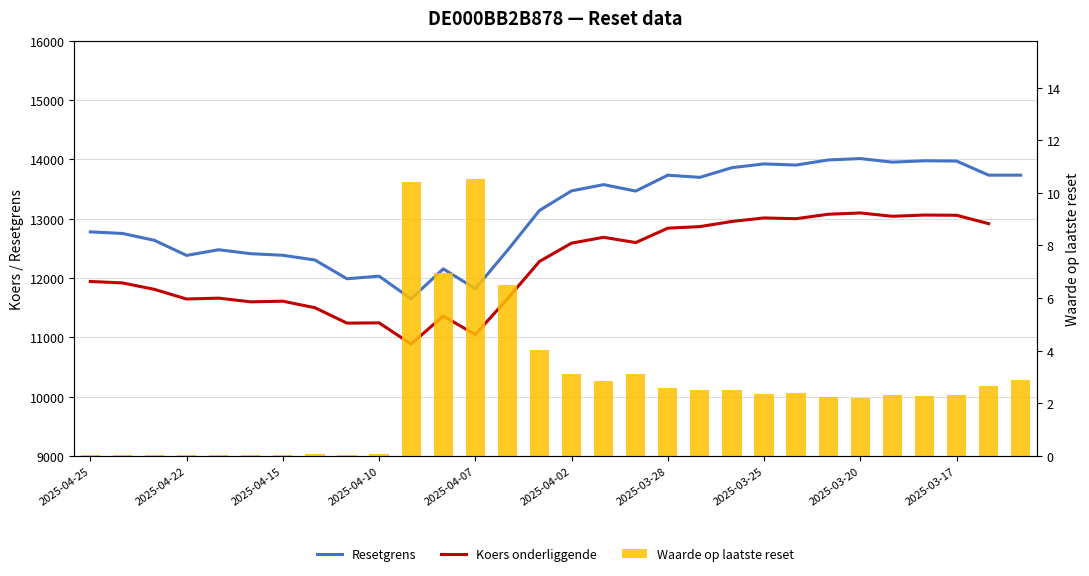

The Waarde op laatste reset series shows 2.3 at 25. True or false?

True